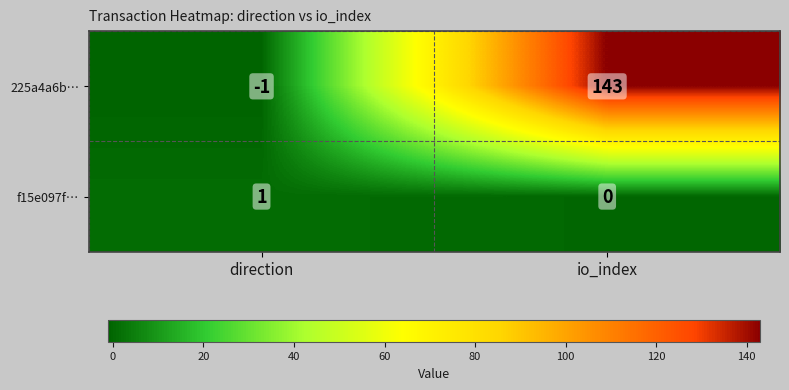

True or false: 225a4a6b… has a value of 0 at direction.

False